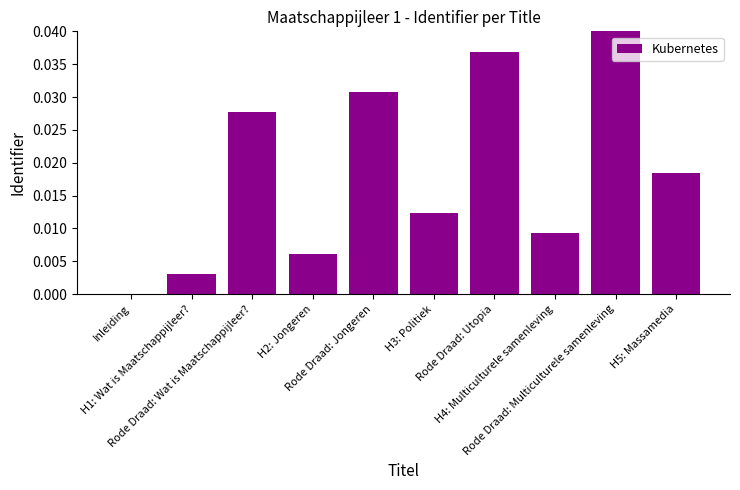

List the labels in order of value, largest first.

Rode Draad: Multiculturele samenleving, Rode Draad: Utopia, Rode Draad: Jongeren, Rode Draad: Wat is Maatschappijleer?, H5: Massamedia, H3: Politiek, H4: Multiculturele samenleving, H2: Jongeren, H1: Wat is Maatschappijleer?, Inleiding